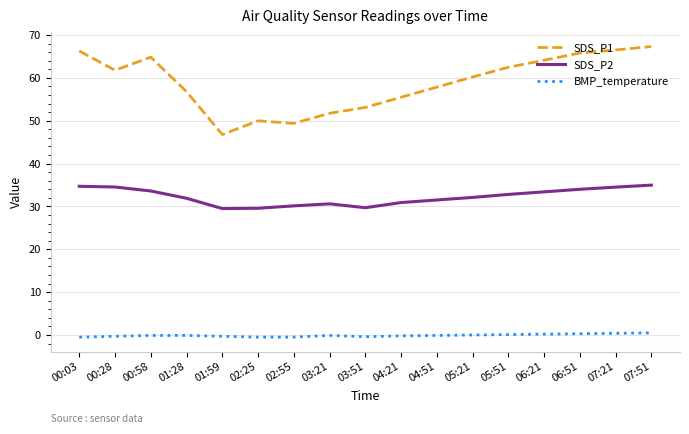

Rank the series by their maximum value, from highest to lowest.

SDS_P1, SDS_P2, BMP_temperature